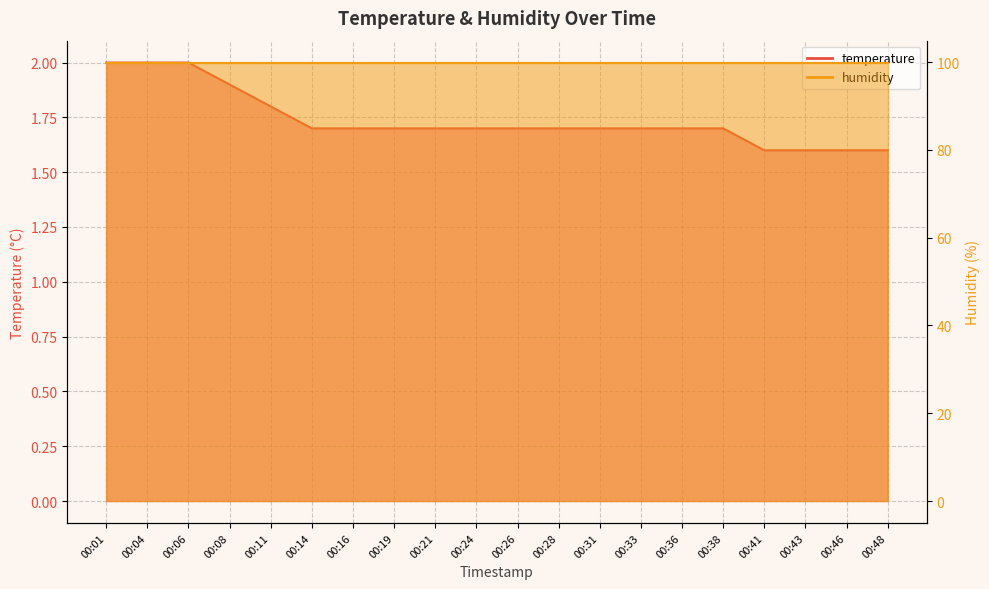

What is the smallest value displayed?

1.6